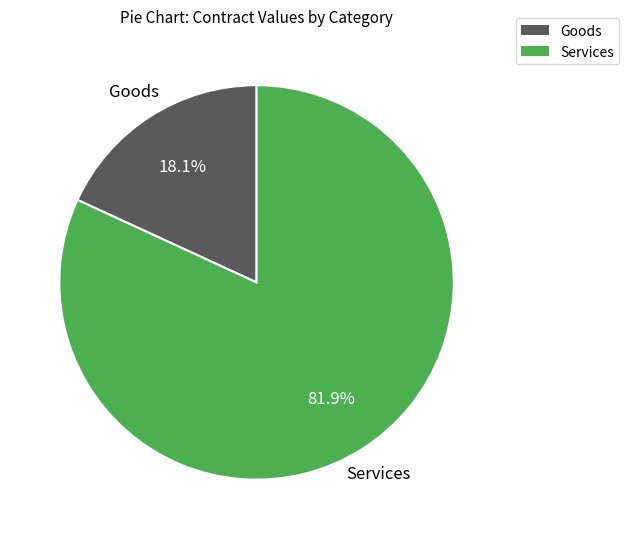

Count the number of slices in the pie.

2